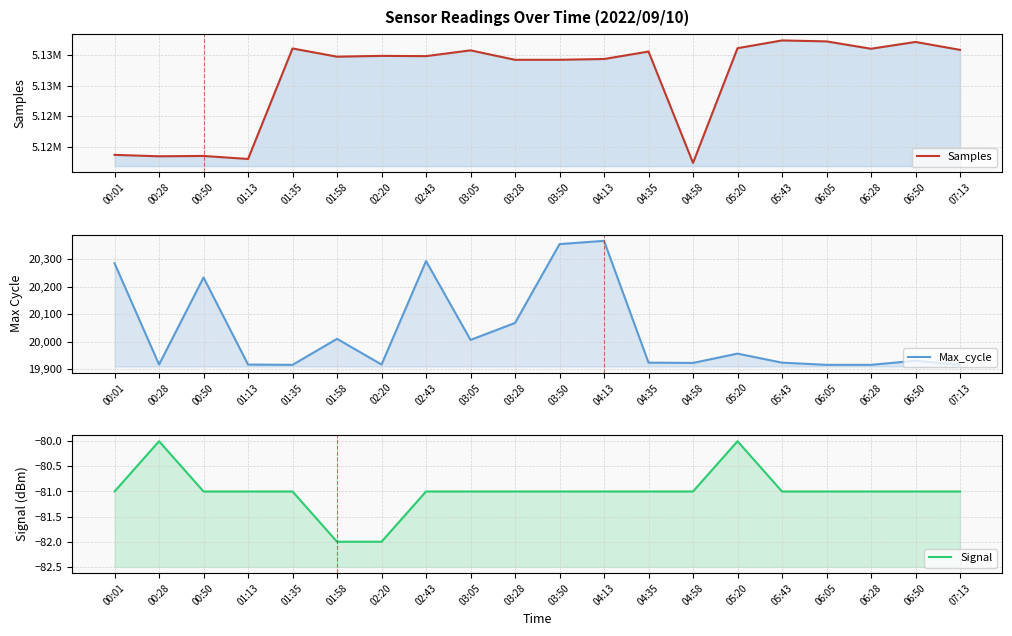

Is it true that Samples equals 7788626 at 03:50?

False